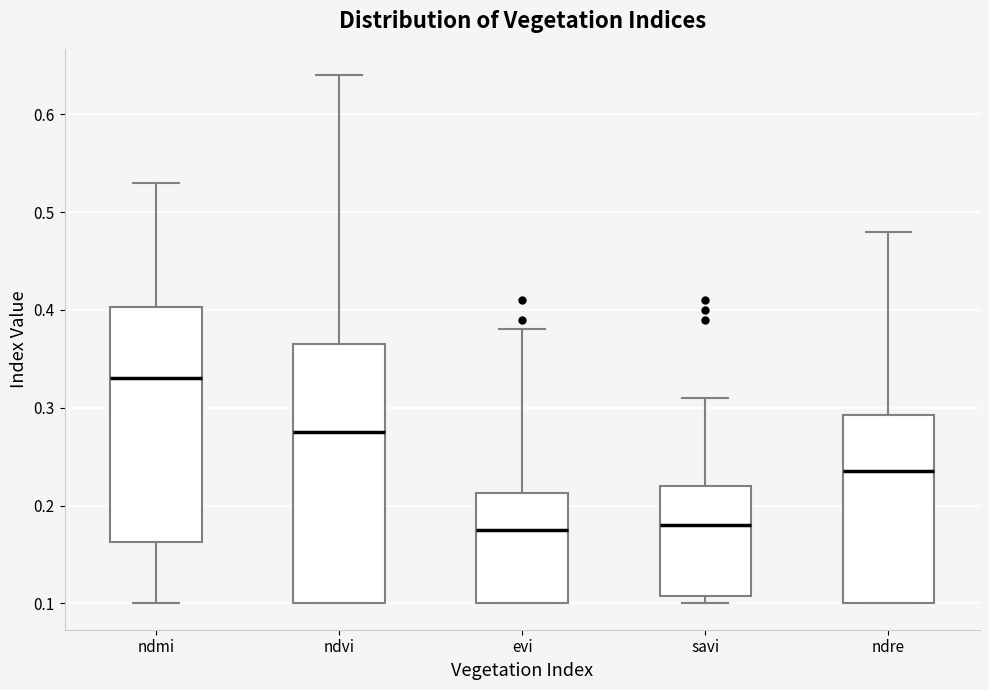

Which box is the tallest, from its lower edge to its upper edge?

ndvi